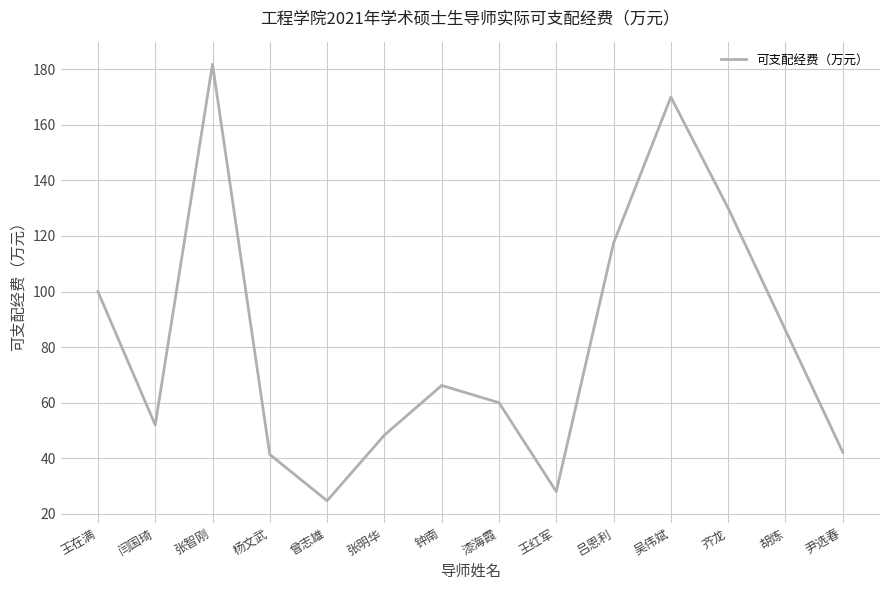

Reading left to right, what are all the values shown in this chart?

100.0	52.0	181.8	41.4	24.7	48.3	66.2	60.0	28.0	117.5	170.0	130.0	86.1	42.2